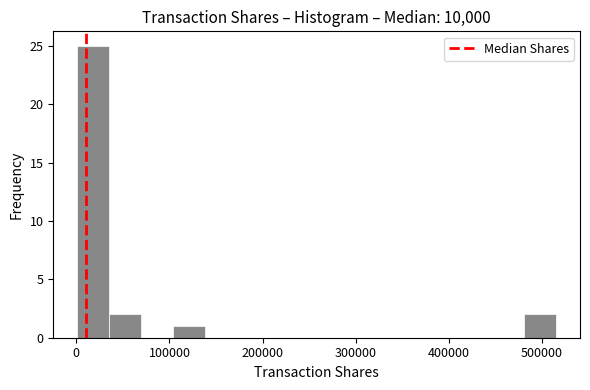

Around what value on the x-axis is the tallest bar? Give the approximate position of its centre, as read against the axis.

20000